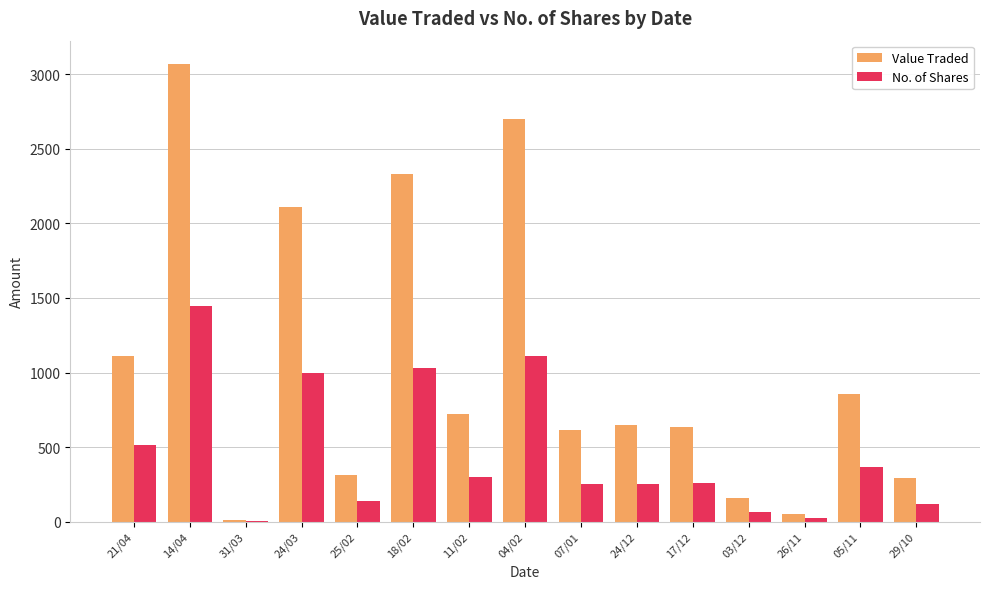

At which category is the sum across all series the highest?

14/04